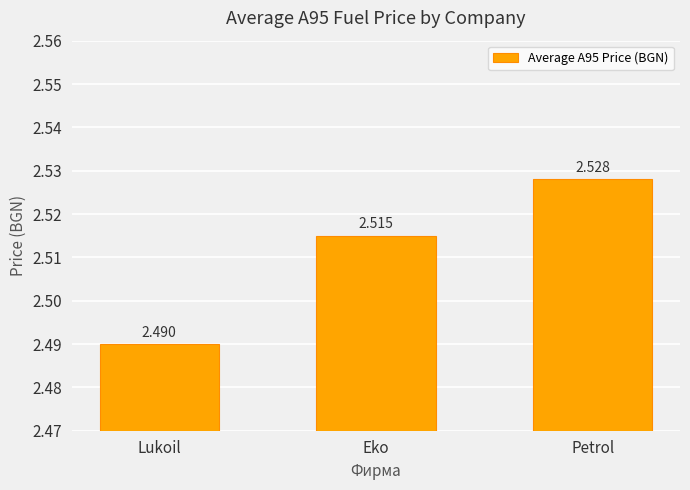

What is the label of the 2nd bar from the left?

Eko